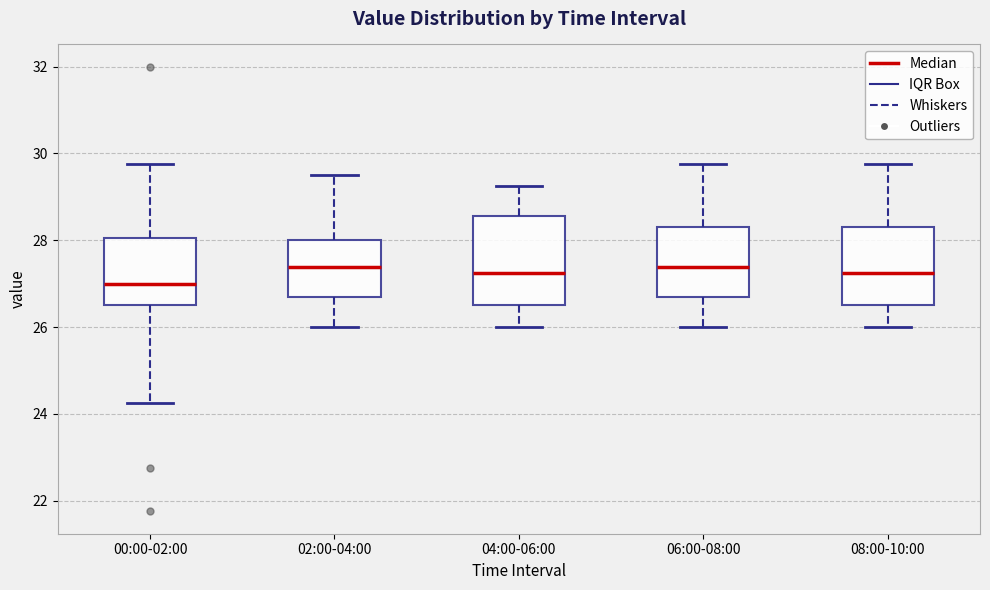

Where is the upper edge of the box for 02:00-04:00 on the y-axis? The values are not printed on the chart, so give them approximately, as read against the axis.

28.0